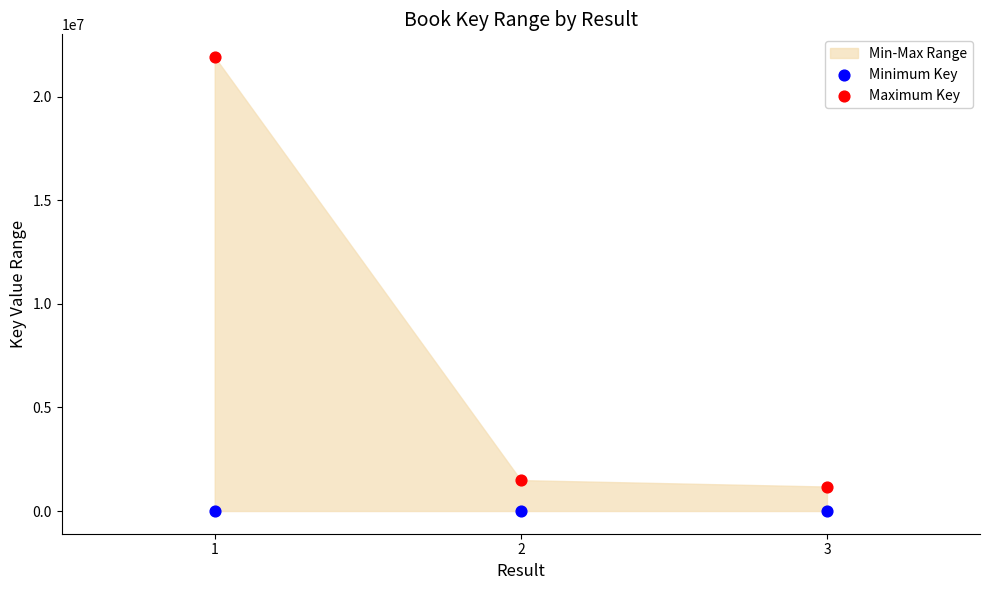

Which series contains the highest Y value?

Maximum Key